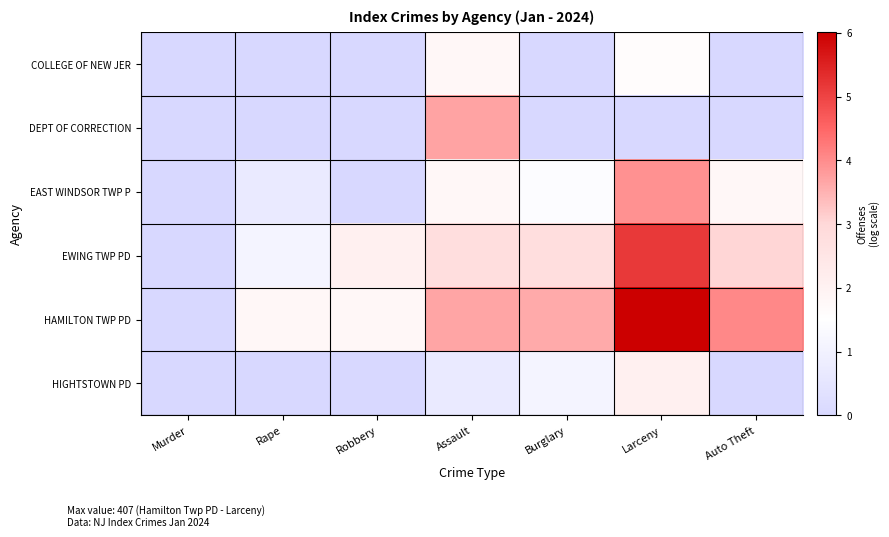

Between Murder and Assault, which series saw the biggest shift?

DEPT OF CORRECTION